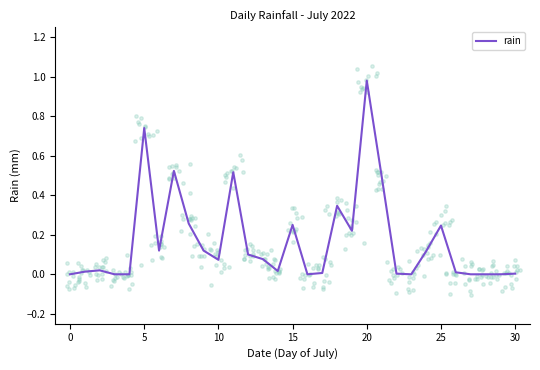

What is the change in value from 13 to 19?

+0.1